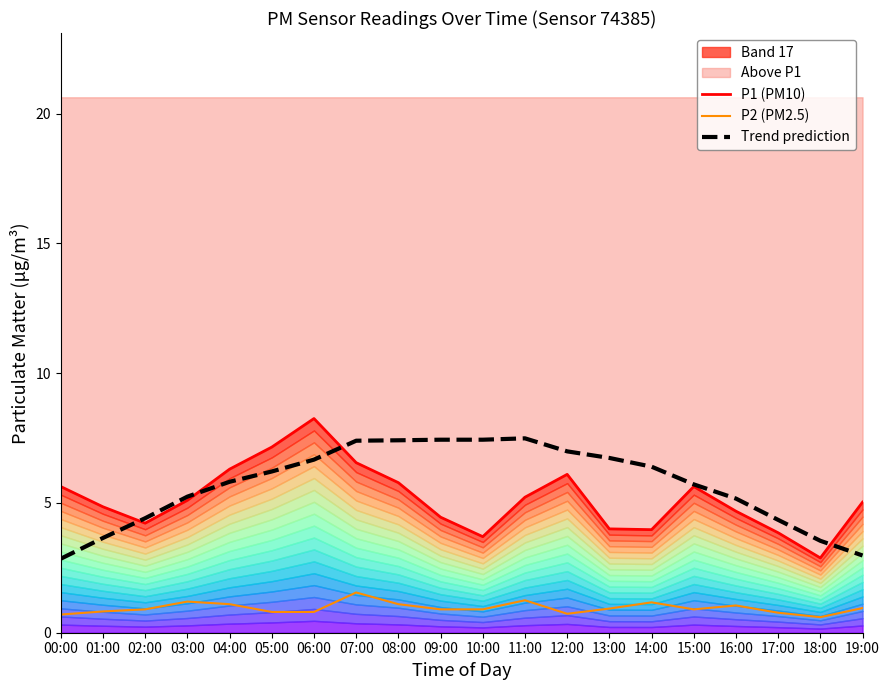

Reading right to left, list all the values displayed in this chart.

P1 (PM10): 19:00=5.0	18:00=2.9	17:00=3.9	16:00=4.7	15:00=5.6	14:00=4.0	13:00=4.0	12:00=6.1	11:00=5.2	10:00=3.7	09:00=4.5	08:00=5.8	07:00=6.5	06:00=8.2	05:00=7.2	04:00=6.3	03:00=5.1	02:00=4.2	01:00=4.8	00:00=5.6
P2 (PM2.5): 19:00=0.9	18:00=0.6	17:00=0.8	16:00=1.1	15:00=0.9	14:00=1.2	13:00=0.9	12:00=0.7	11:00=1.2	10:00=0.9	09:00=0.9	08:00=1.1	07:00=1.6	06:00=0.8	05:00=0.8	04:00=1.1	03:00=1.2	02:00=0.9	01:00=0.8	00:00=0.7
Trend prediction: 19:00=3.0	18:00=3.5	17:00=4.3	16:00=5.2	15:00=5.7	14:00=6.4	13:00=6.7	12:00=7.0	11:00=7.5	10:00=7.4	09:00=7.4	08:00=7.4	07:00=7.4	06:00=6.7	05:00=6.2	04:00=5.8	03:00=5.2	02:00=4.4	01:00=3.7	00:00=2.9